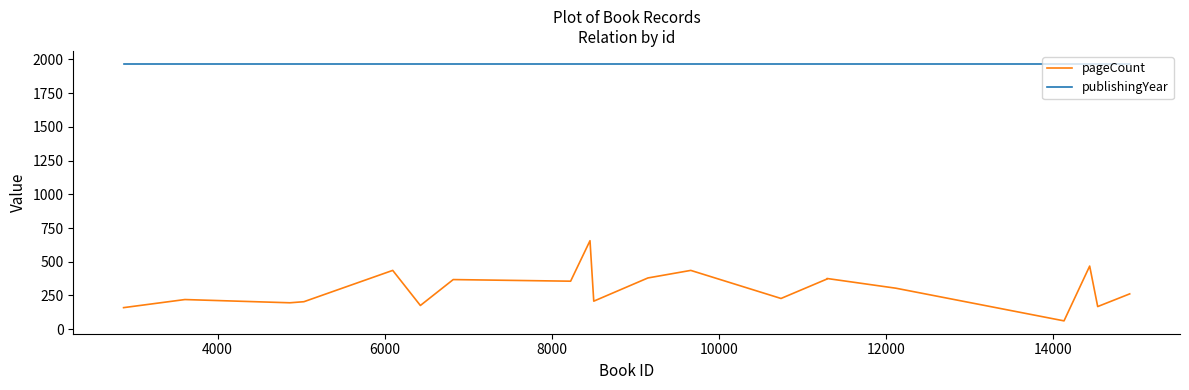

List the series in order of their peak value, highest first.

publishingYear, pageCount